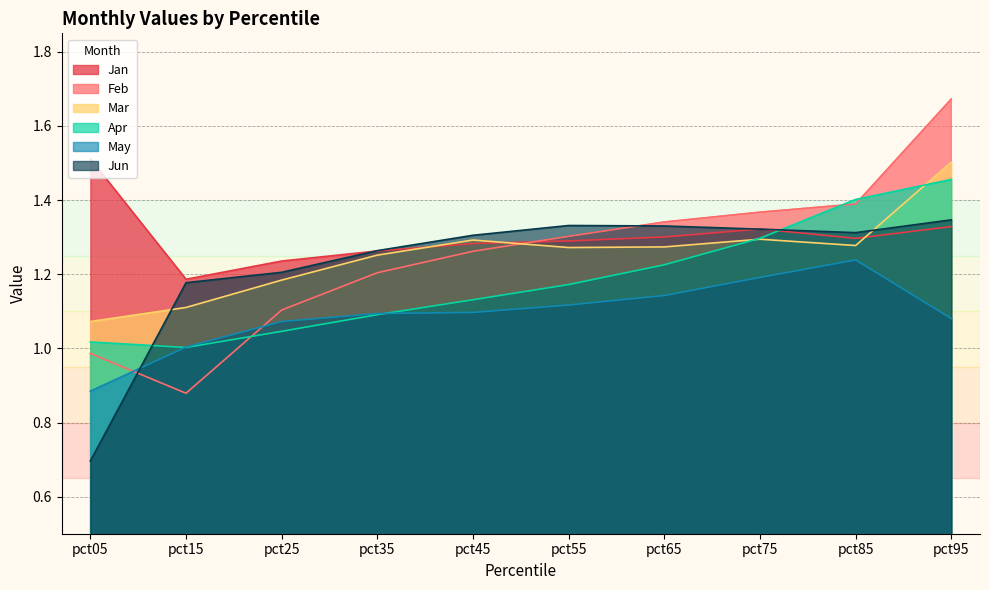

Does the chart have visible grid lines?

Yes